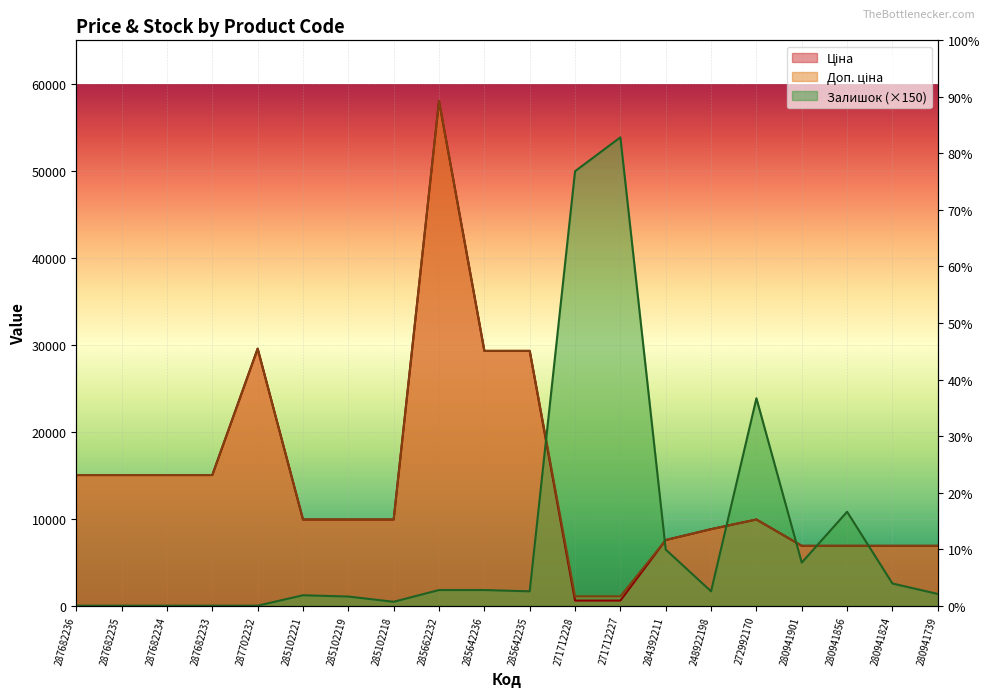

Which series has the largest range (max minus min)?

Ціна